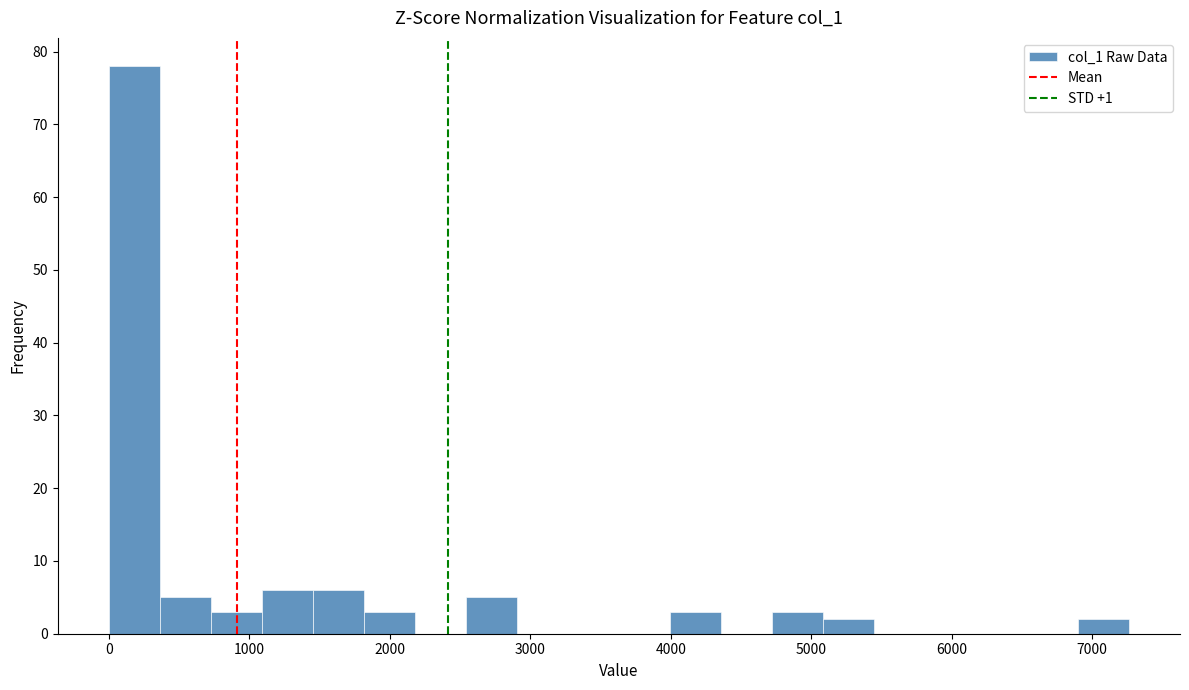

Read against the x-axis, roughly where is the centre of the tallest bar?

200